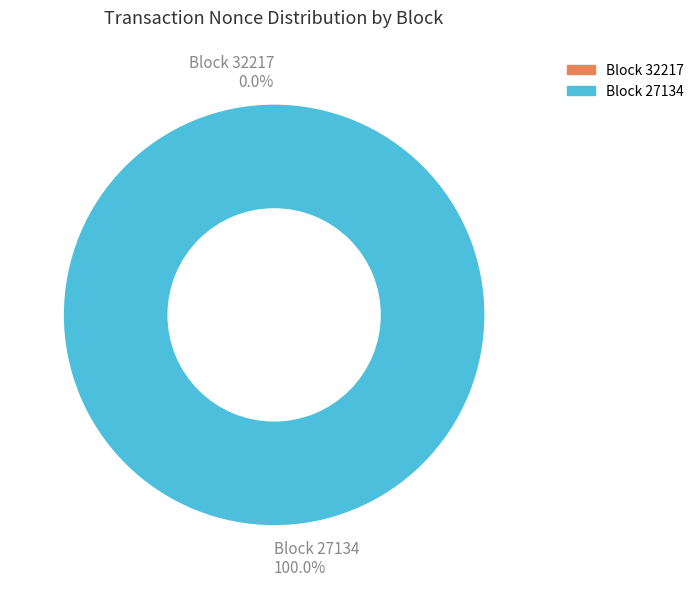

Rank the categories by value from highest to lowest.

27134, 32217